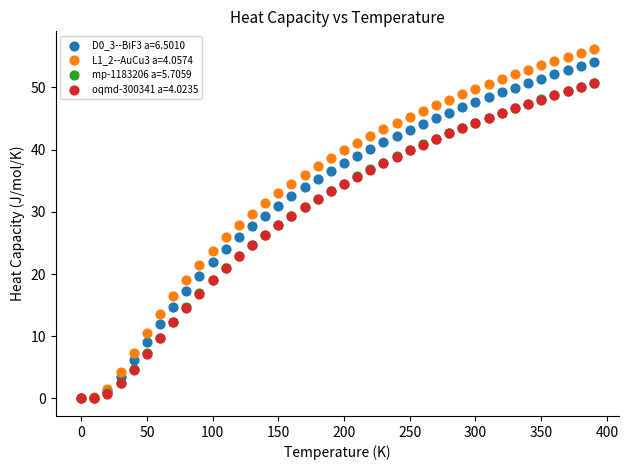

What are all the series names shown in the legend?

D0_3--BiF3 a=6.5010, L1_2--AuCu3 a=4.0574, mp-1183206 a=5.7059, oqmd-300341 a=4.0235